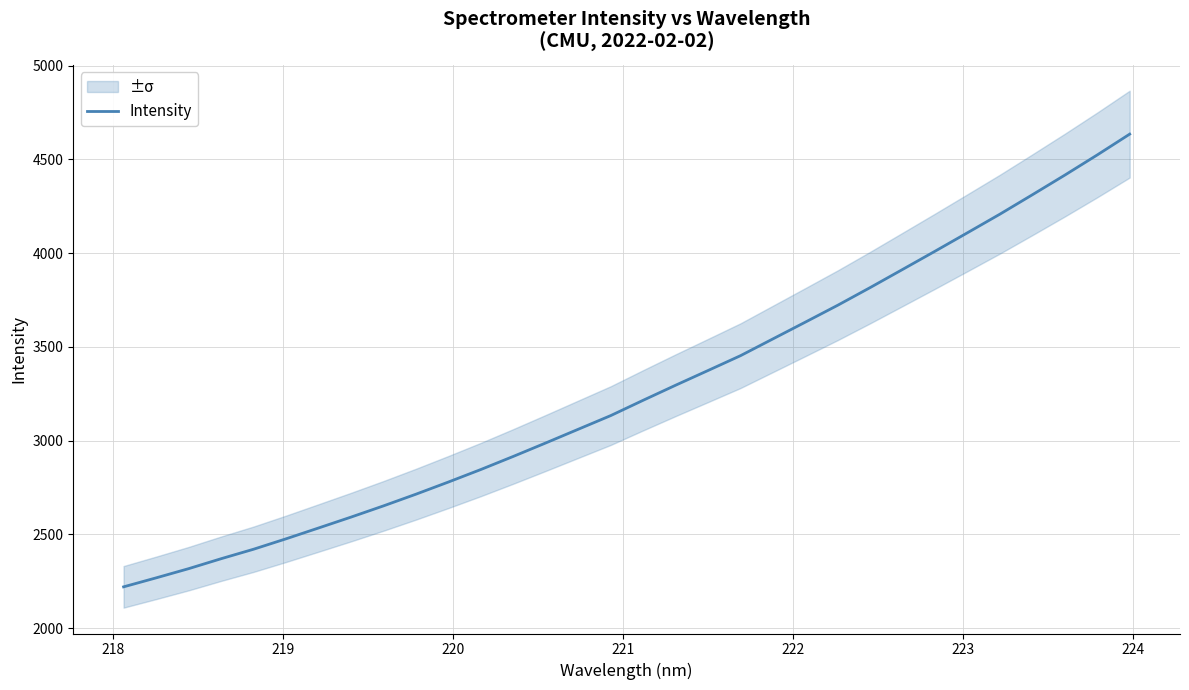

What is the highest value of the Intensity series?

4634.9